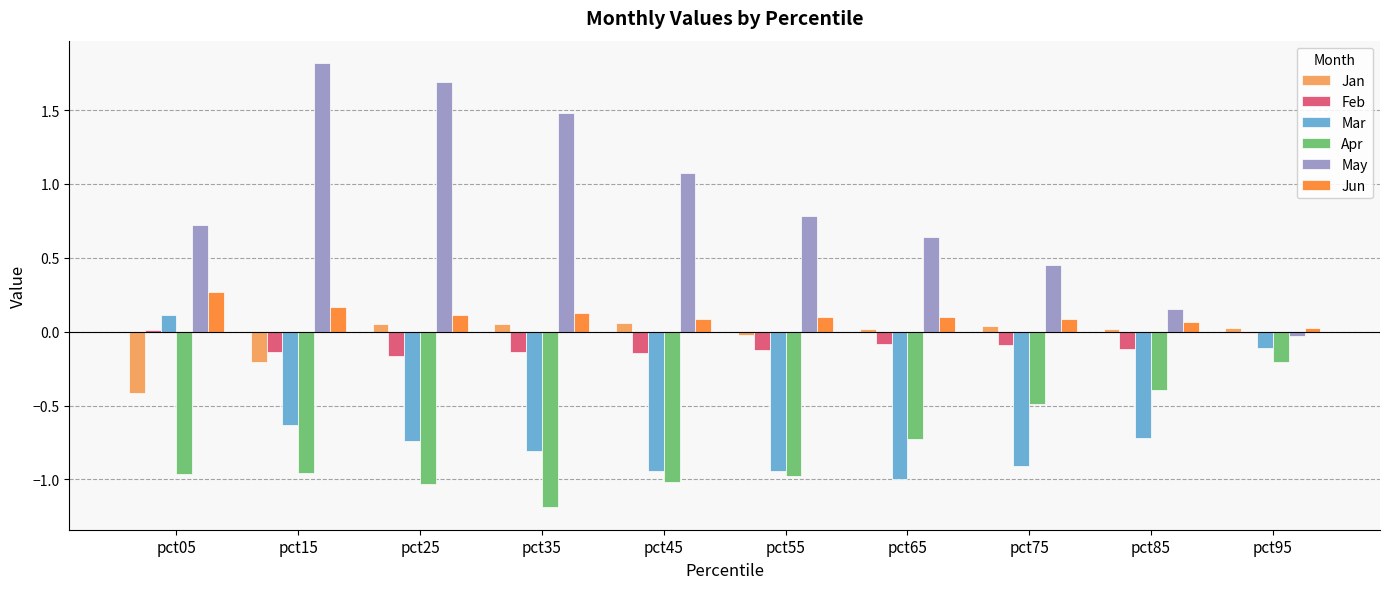

At which category does the chart reach its peak across all series?

pct15